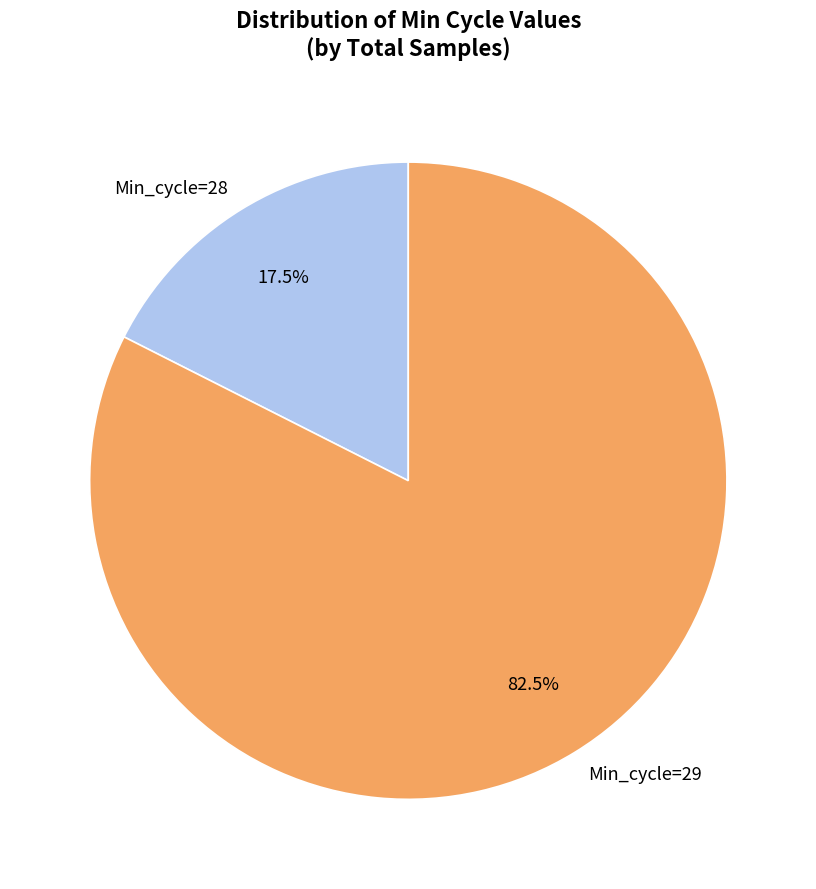

How much of the chart is everything except Min_cycle=28?

82.5%